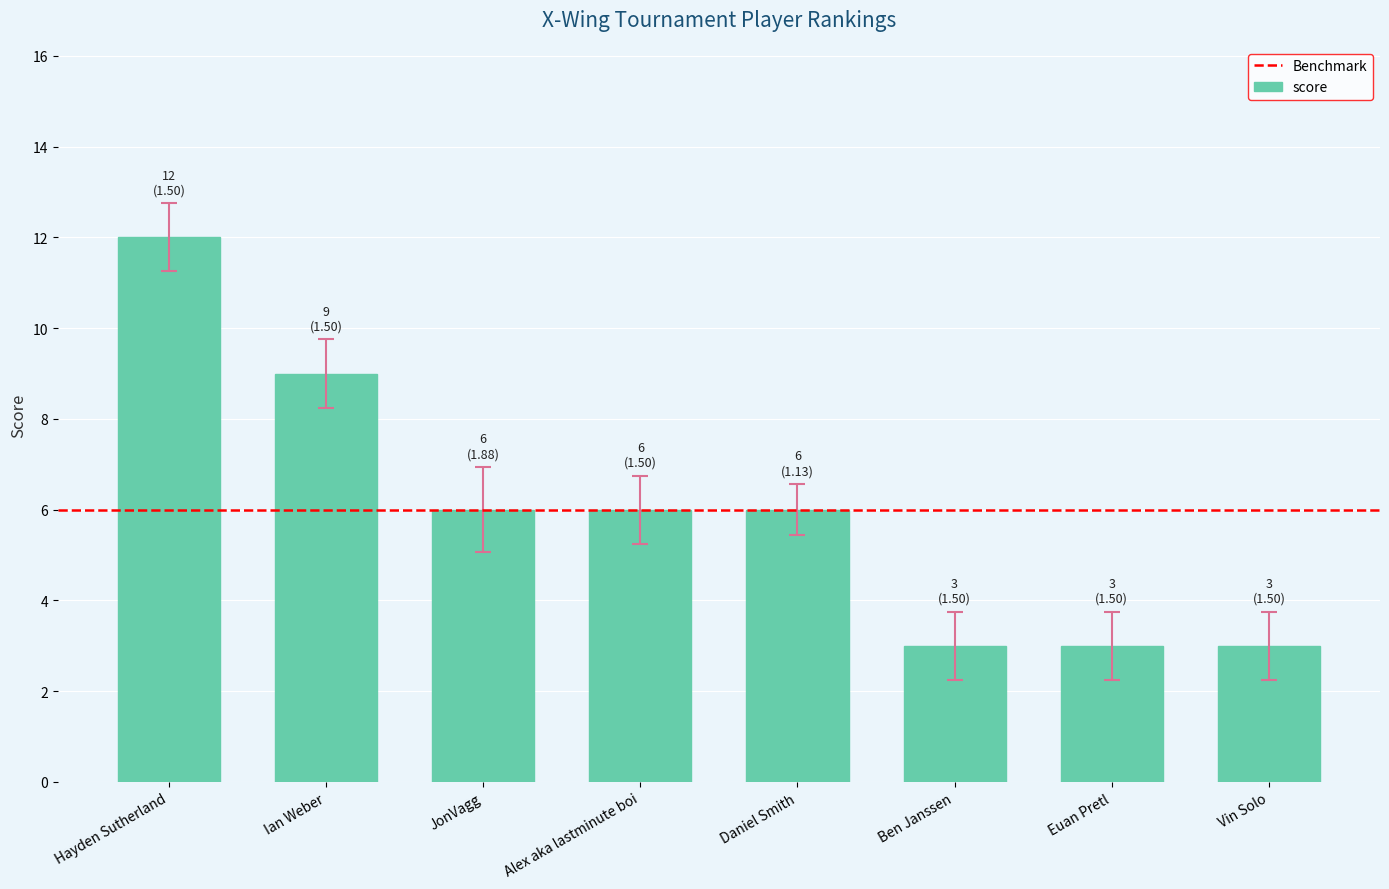

Between Alex aka lastminute boi and Ian Weber, which is larger?

Ian Weber